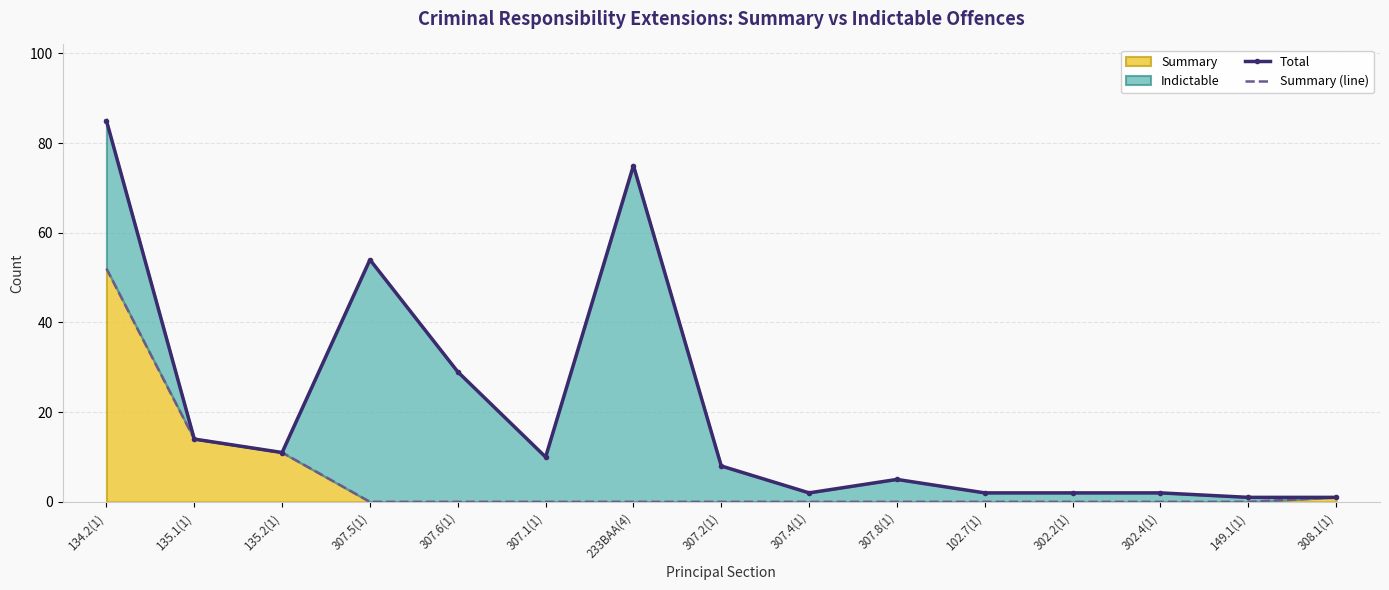

How many categories are shown in the chart?

15